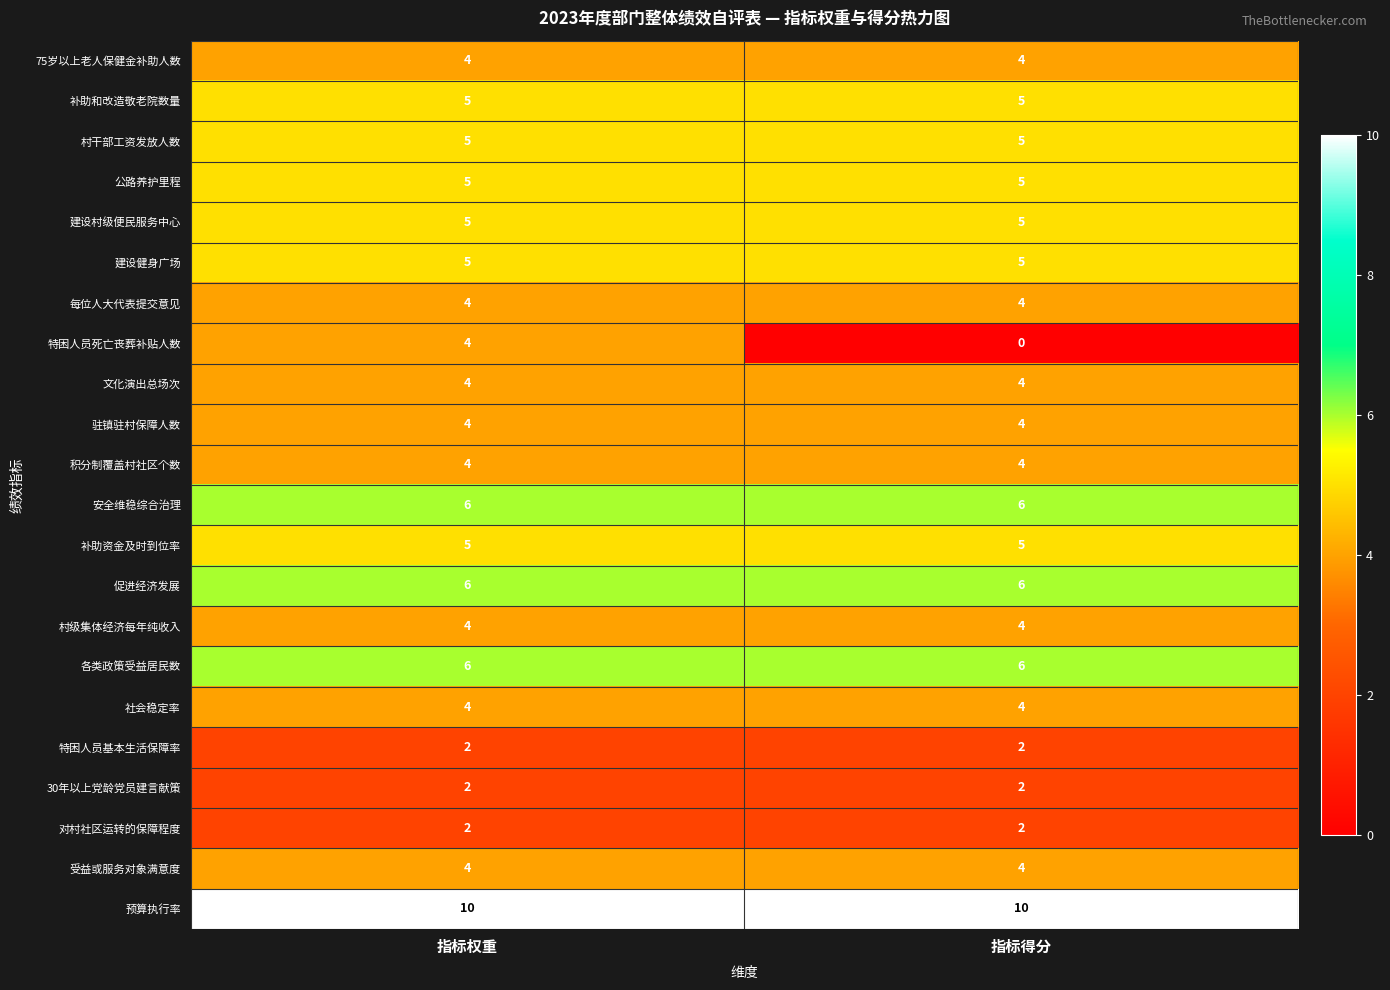

How many categories are shown in the chart?

2